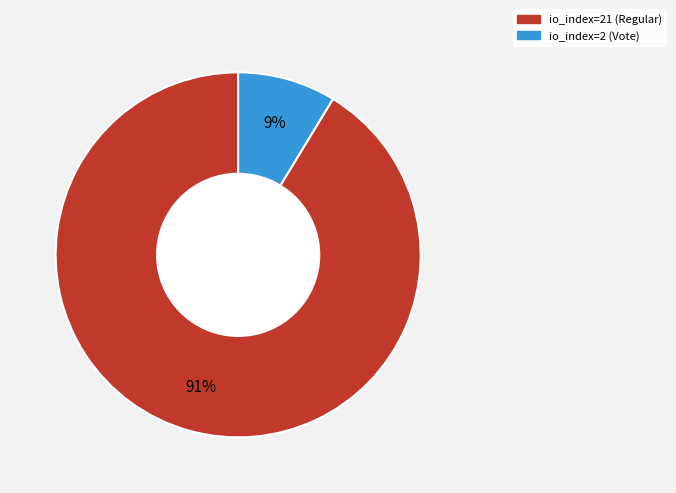

What percentage is the io_index=2 (Vote) slice, to the nearest percent?

9%